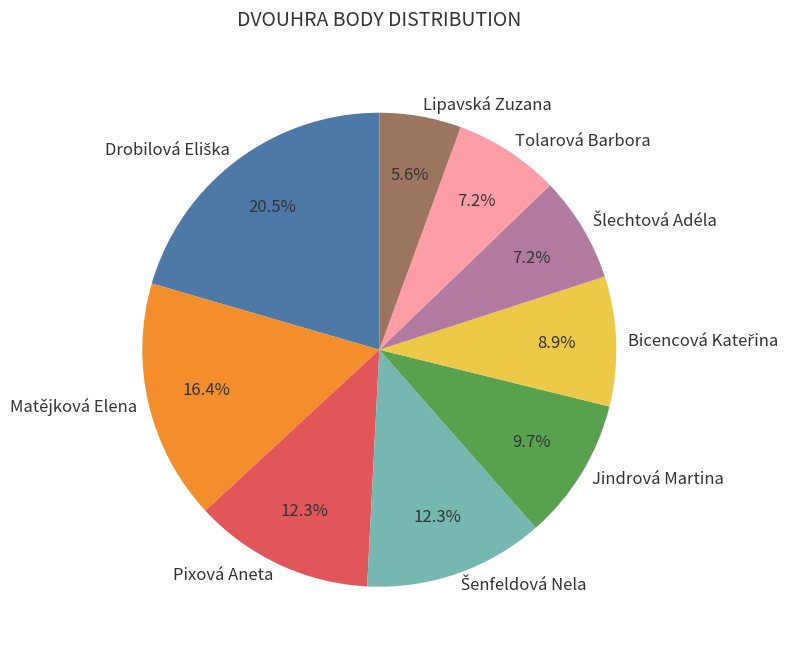

Between Jindrová Martina and Lipavská Zuzana, which is larger?

Jindrová Martina